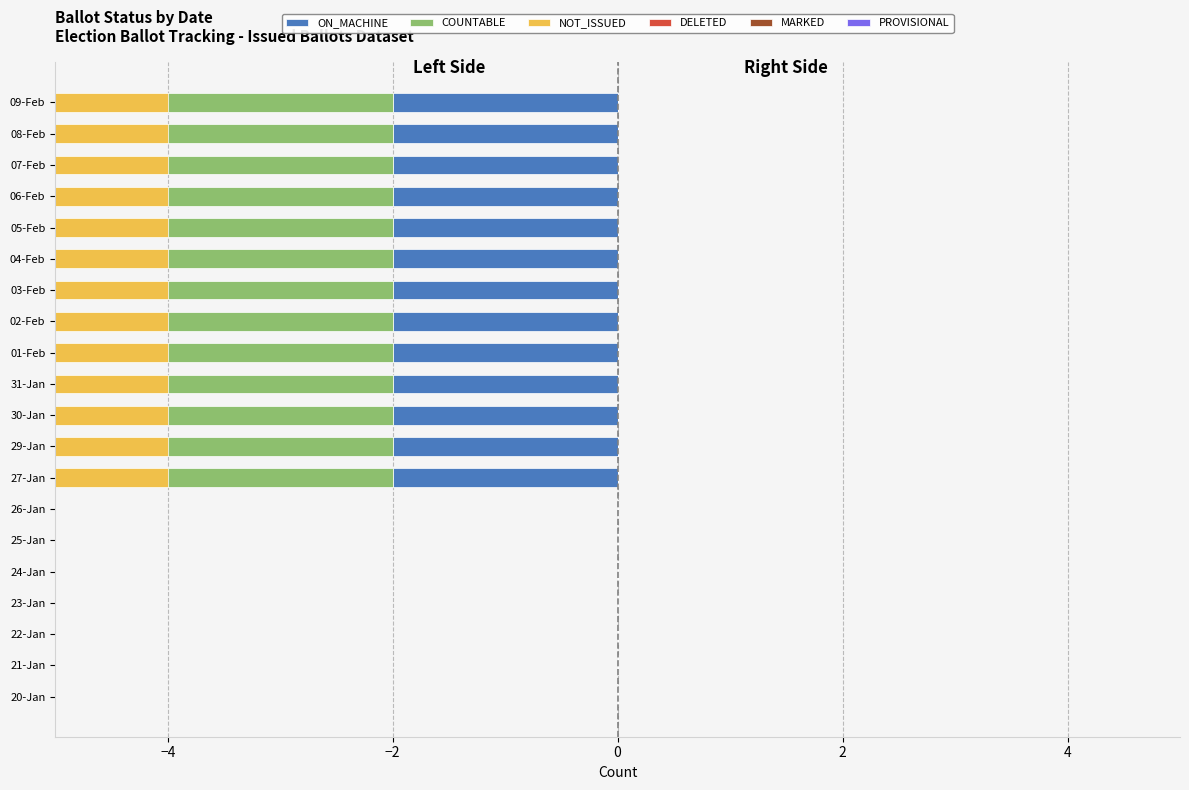

The MARKED series shows 0.1 at 9. True or false?

False